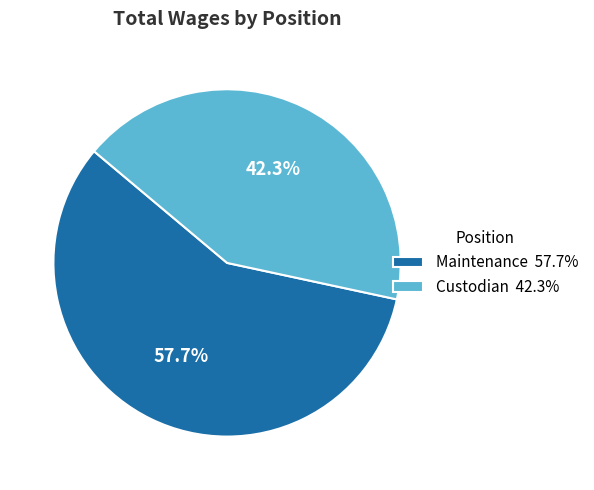

How many segments does this pie chart have?

2